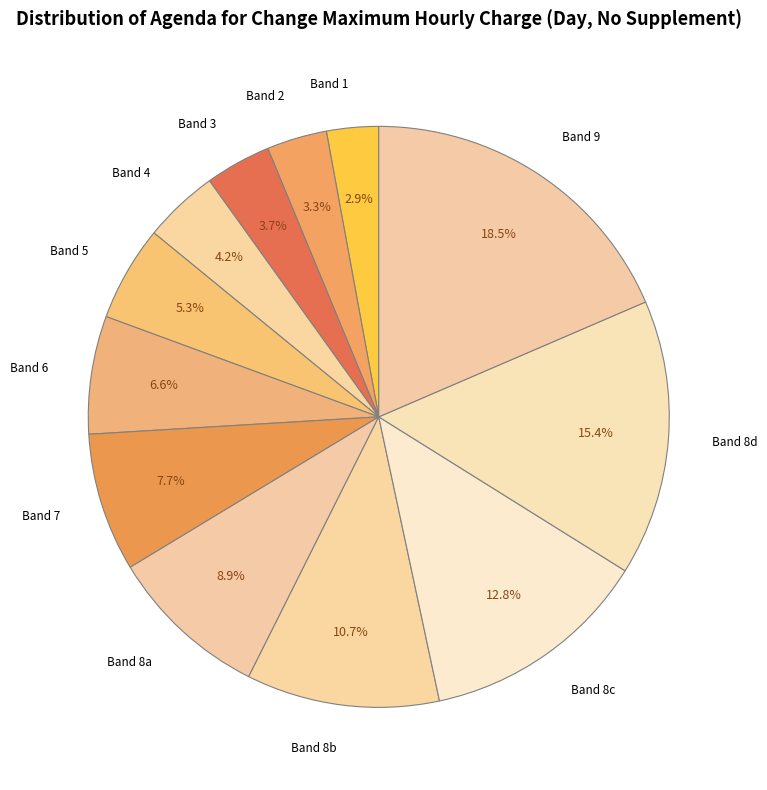

What is the ratio of the value at Band 9 to the value at Band 4?

4.4